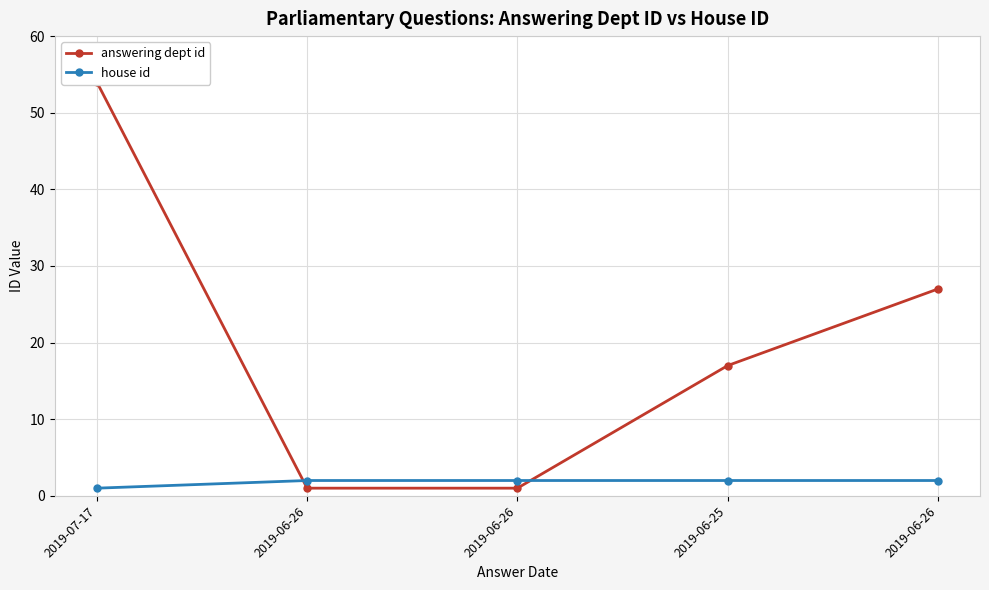

How many answering dept id values are between 1 and 27?

4